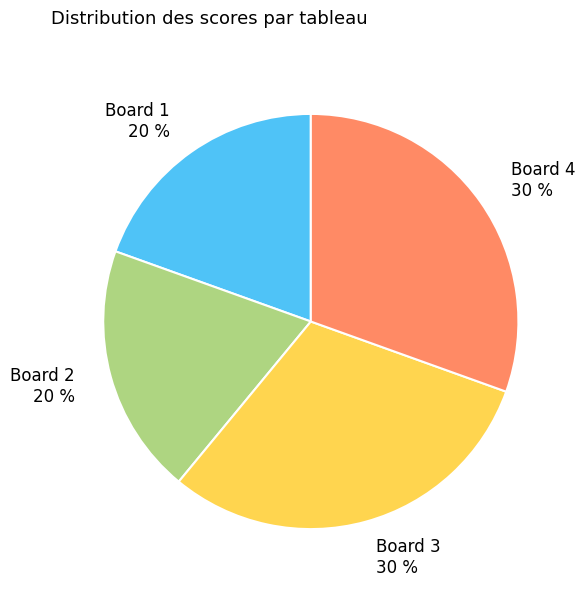

Does Board 3 account for over 50% of the chart?

No